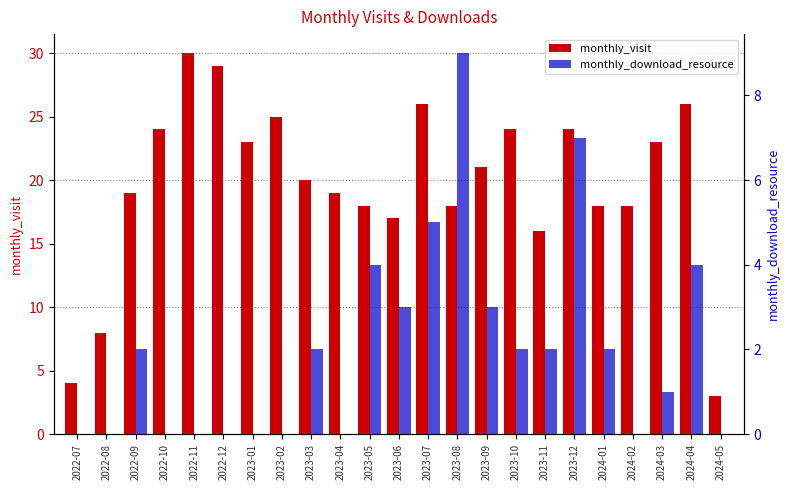

What is the difference between the second highest and minimum values in the monthly_visit series?

26